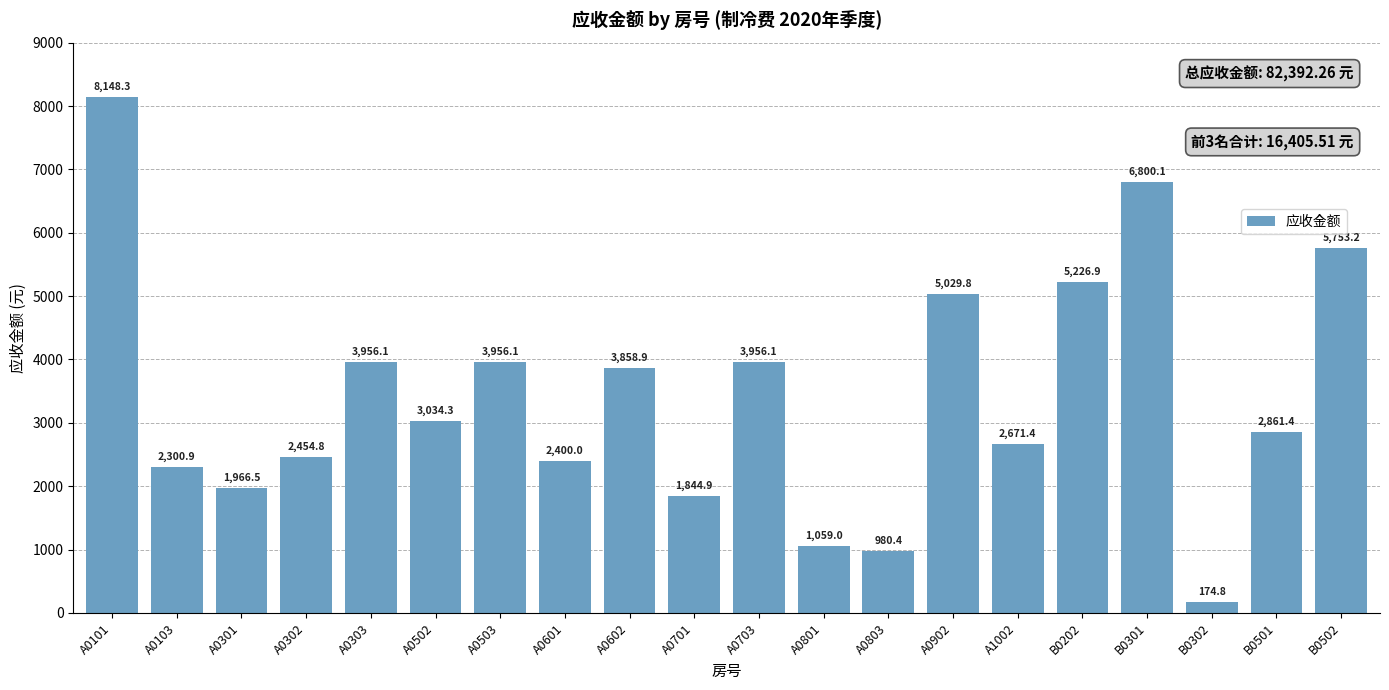

What is the smallest value displayed?

174.8